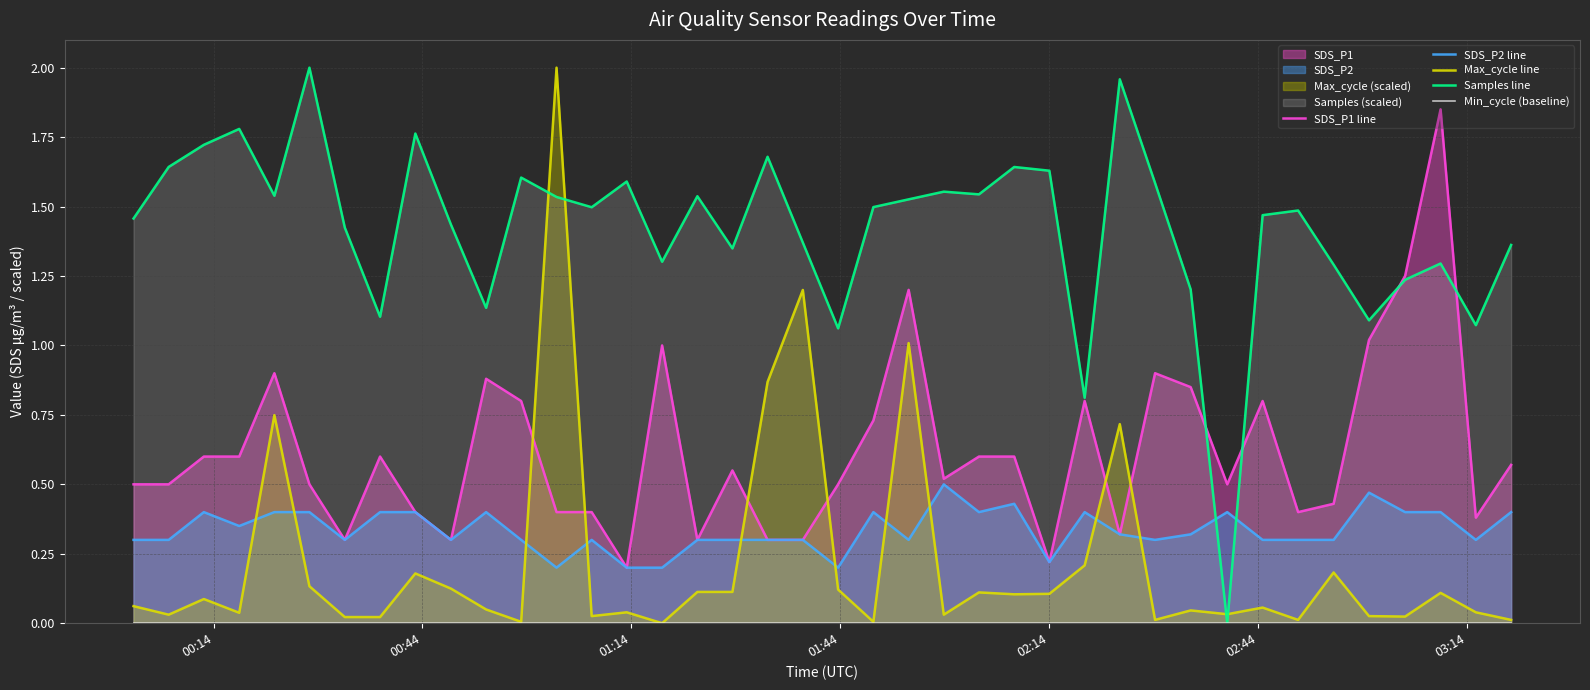

True or false: Samples line and SDS_P2 line intersect in this chart.

True